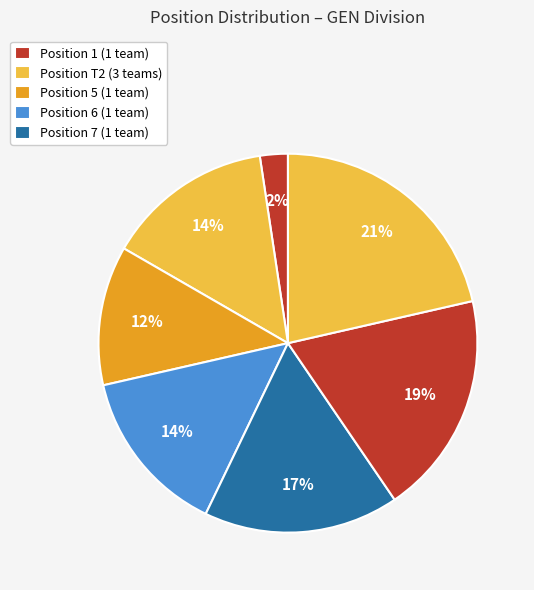

Is there a majority slice in this chart?

No